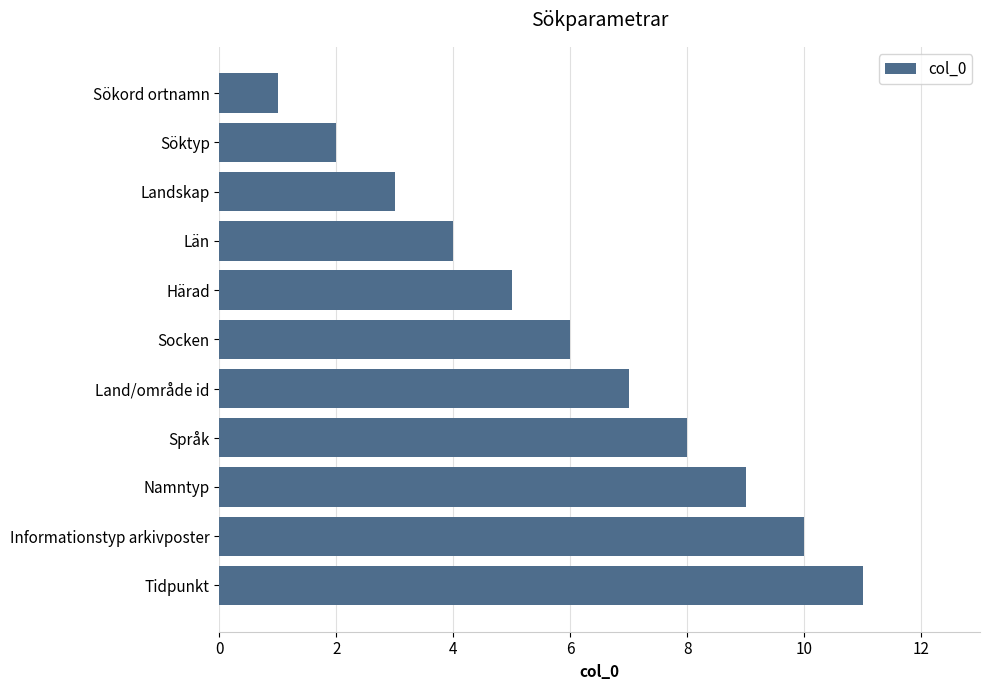

The value at Land/område id is 7. True or false?

True